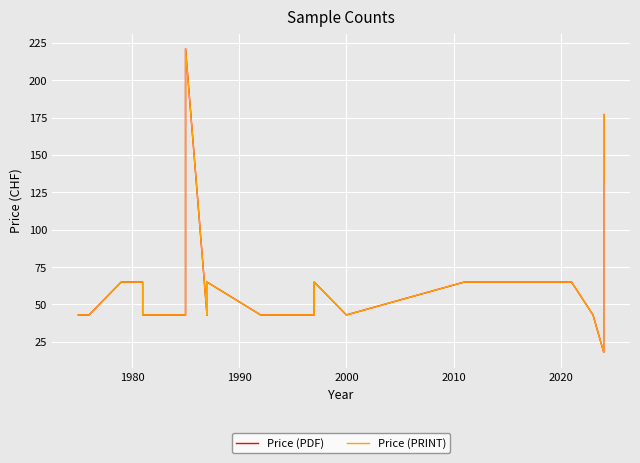

True or false: Price (PDF) and Price (PRINT) cross at least once.

False